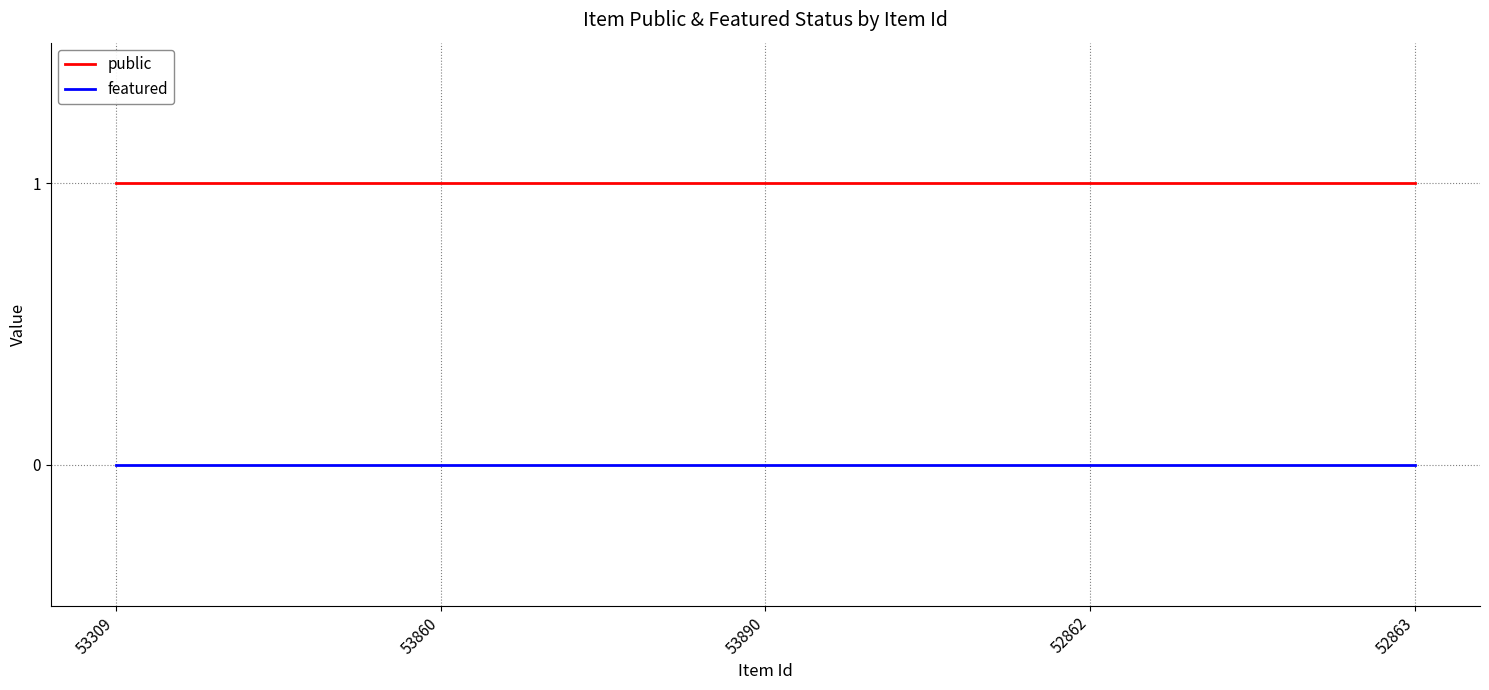

True or false: featured and public intersect in this chart.

False